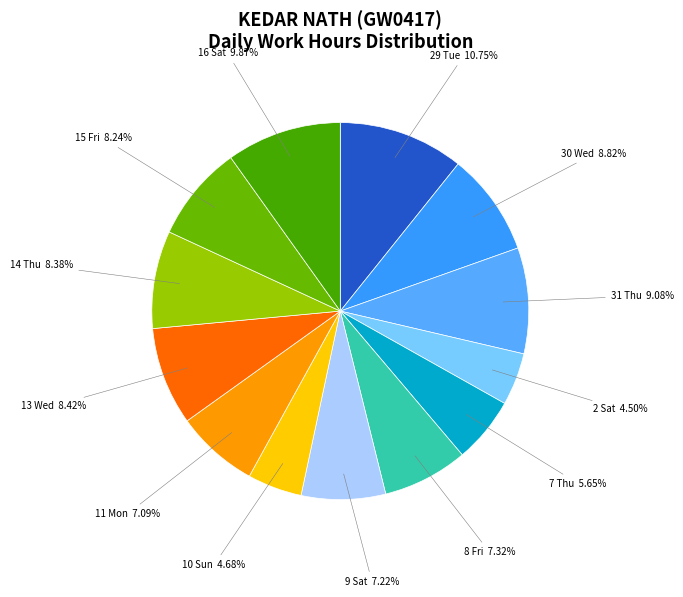

Does any single category account for the majority?

No